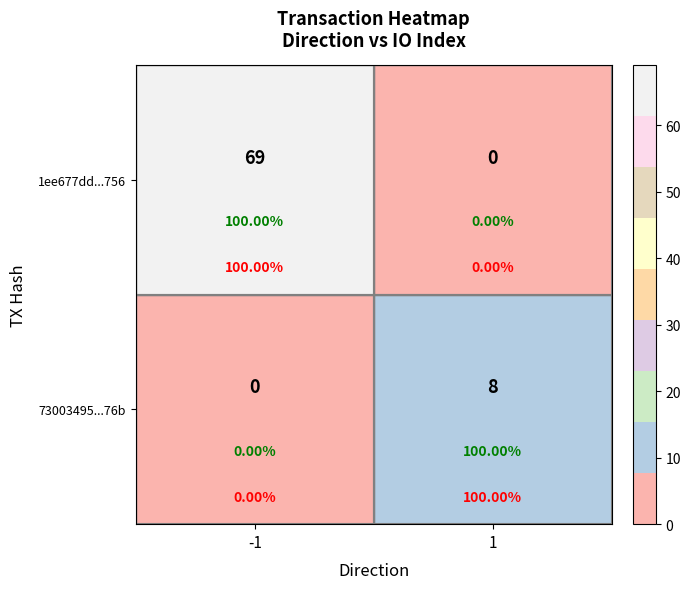

What is the average value of the 73003495...76b series?

4